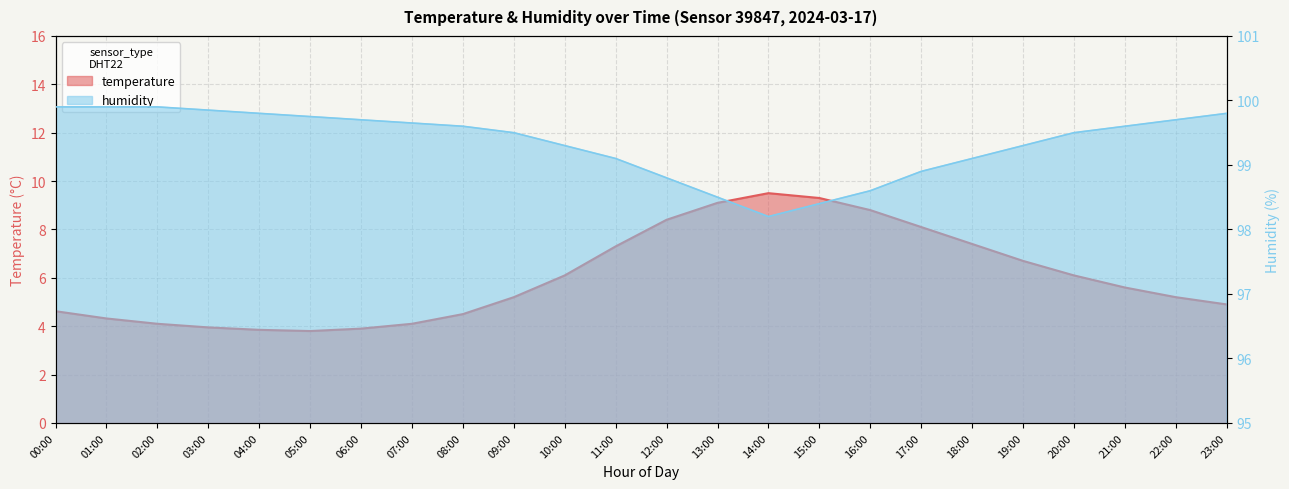

Rank the series by their average value, from lowest to highest.

temperature, humidity